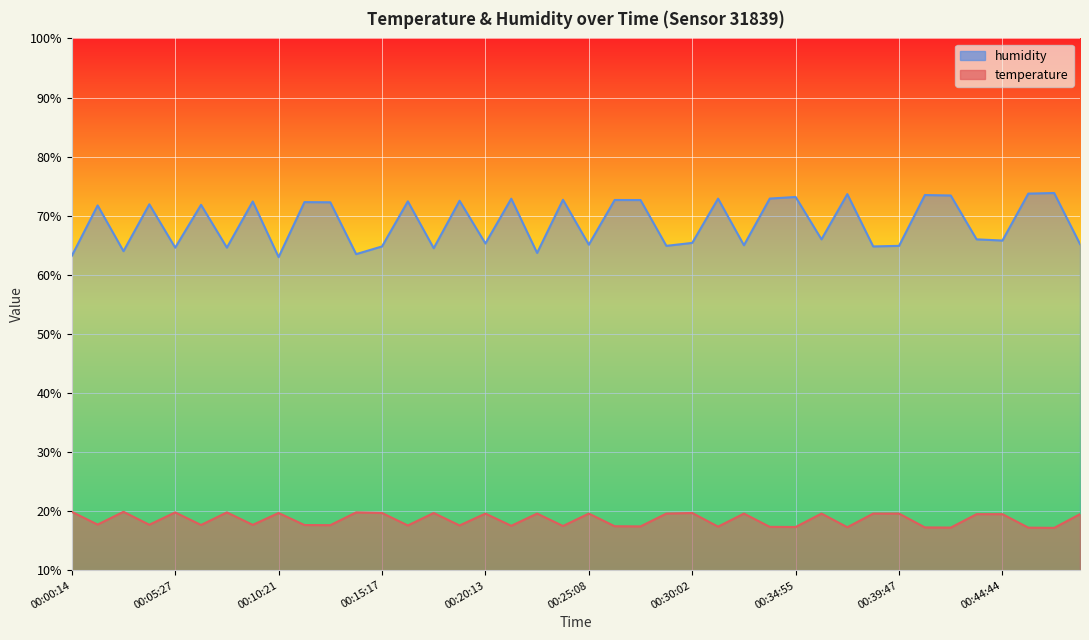

What is the difference between the maximum and minimum values in the humidity series?

10.8